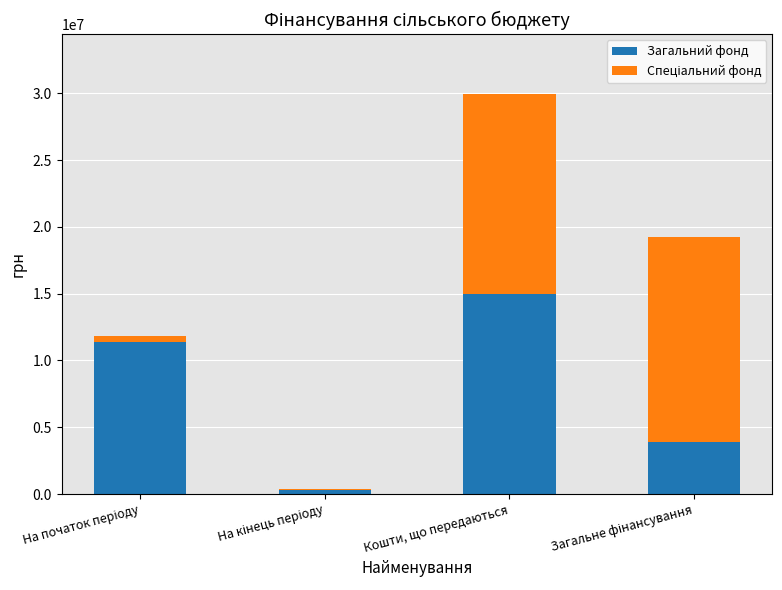

Read the Загальний фонд value at Кошти, що передаються.

14964908.0